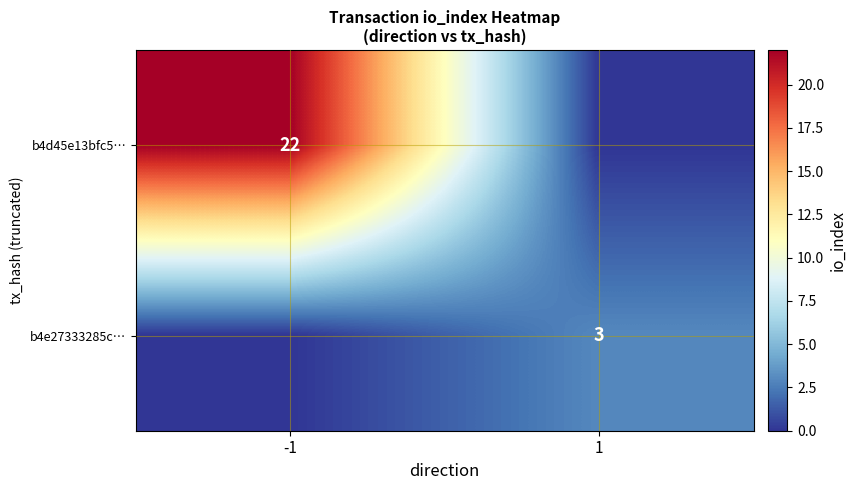

True or false: b4d45e13bfc5… has a value of 22 at -1.

True